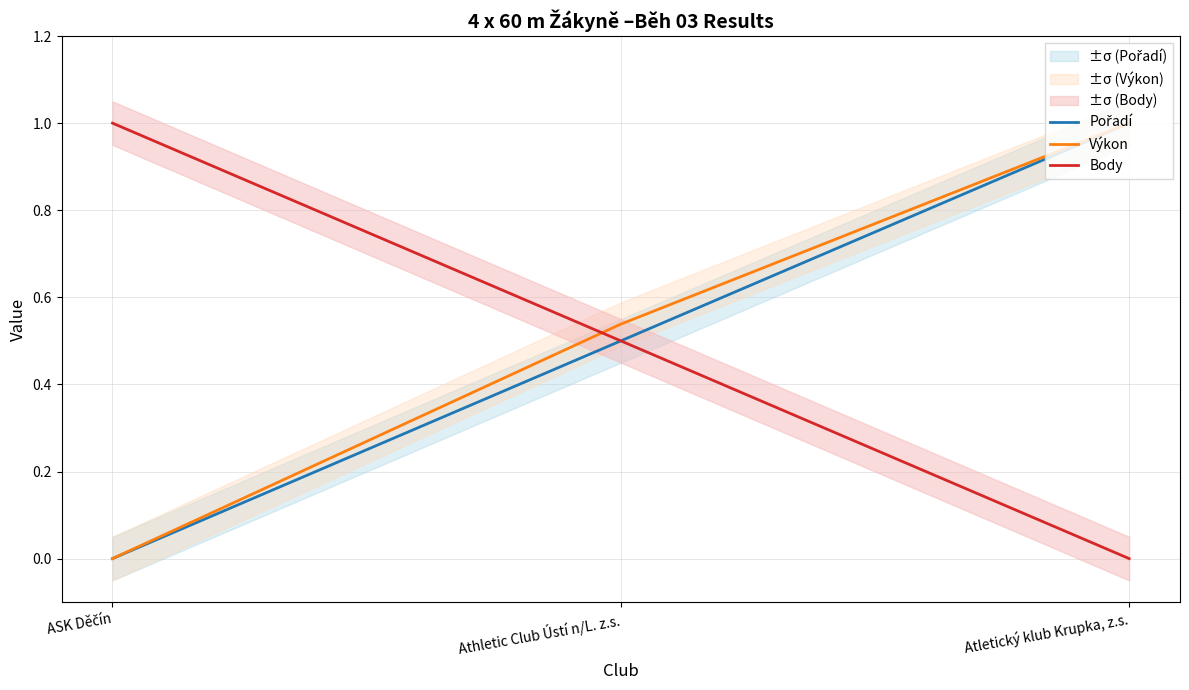

Rank the categories by Body value from highest to lowest.

ASK Děčín, Athletic Club Ústí n/L. z.s., Atletický klub Krupka, z.s.